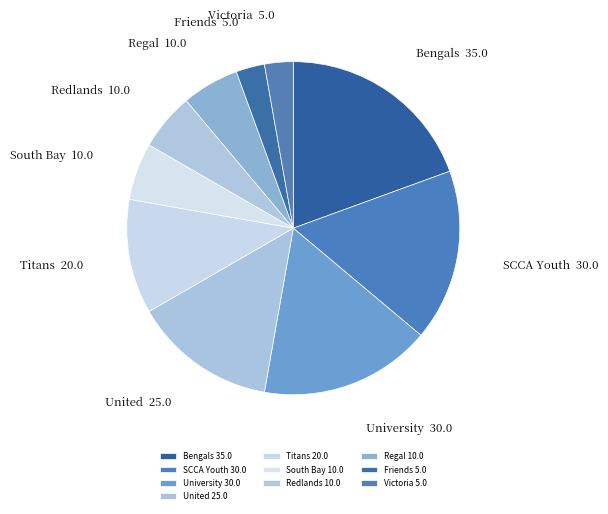

Does SCCA Youth represent more than half of the total?

No